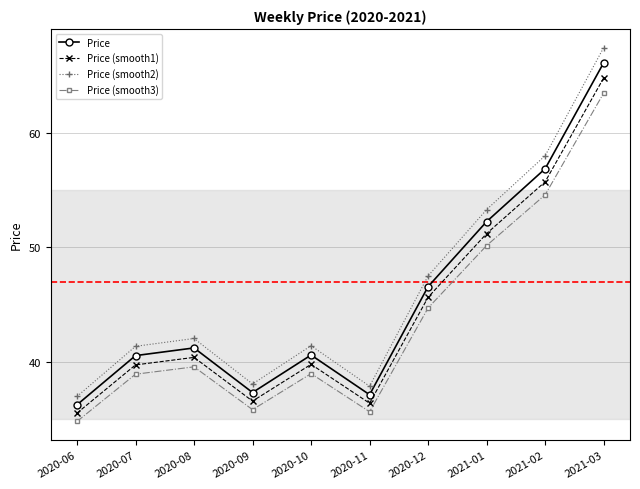

Between 2020-06 and 2021-03, which series saw the biggest shift?

Price (smooth2)